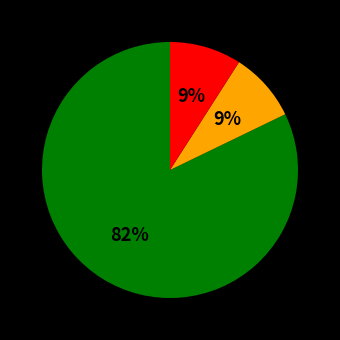

Is there any slice that represents more than half of the pie?

Yes